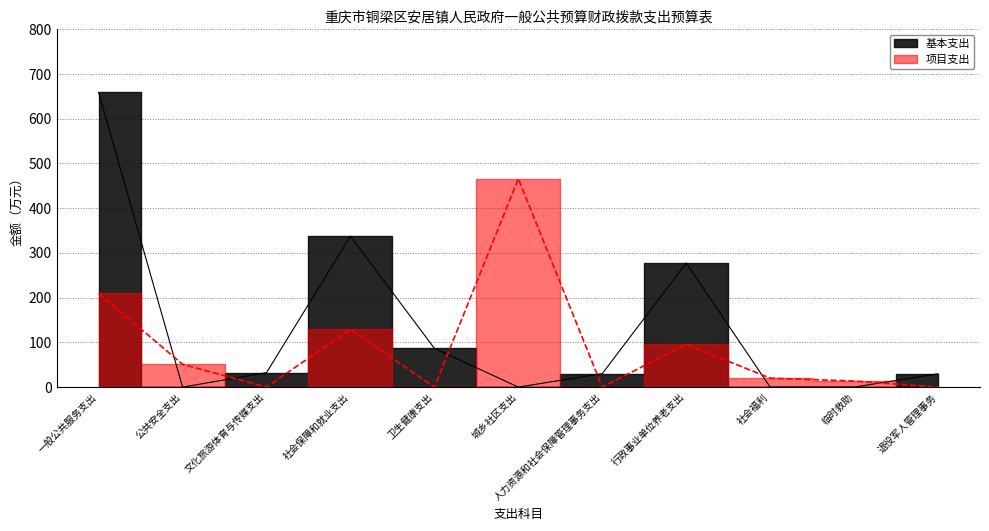

Where is the first local maximum for 基本支出?

社会保障和就业支出